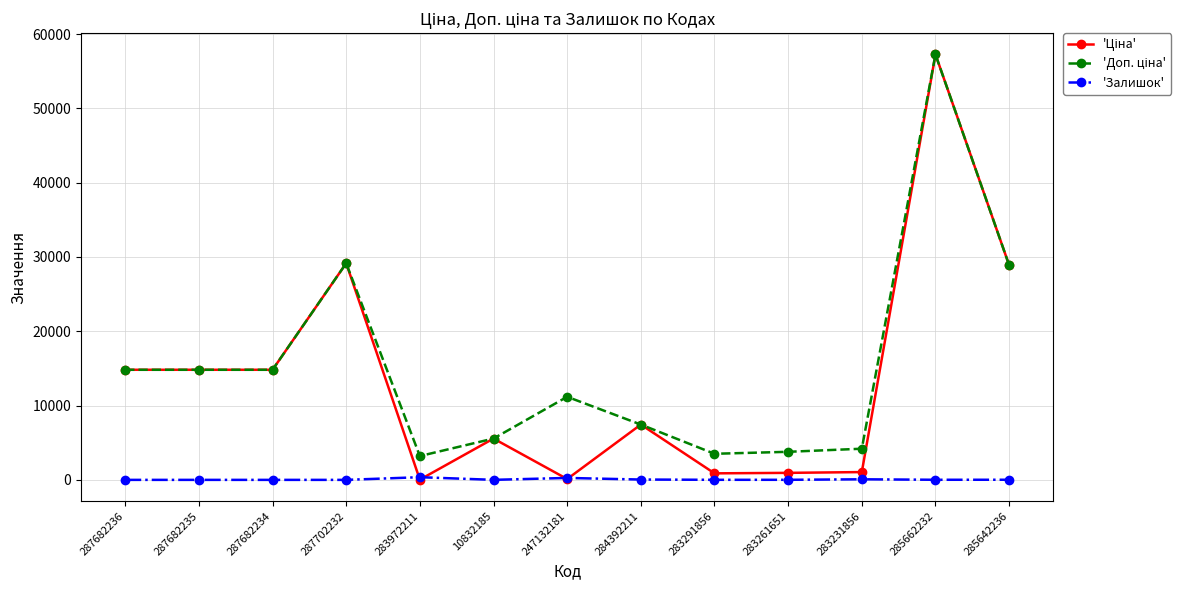

What is the spread (max minus min) of values at 287682235?

14817.6